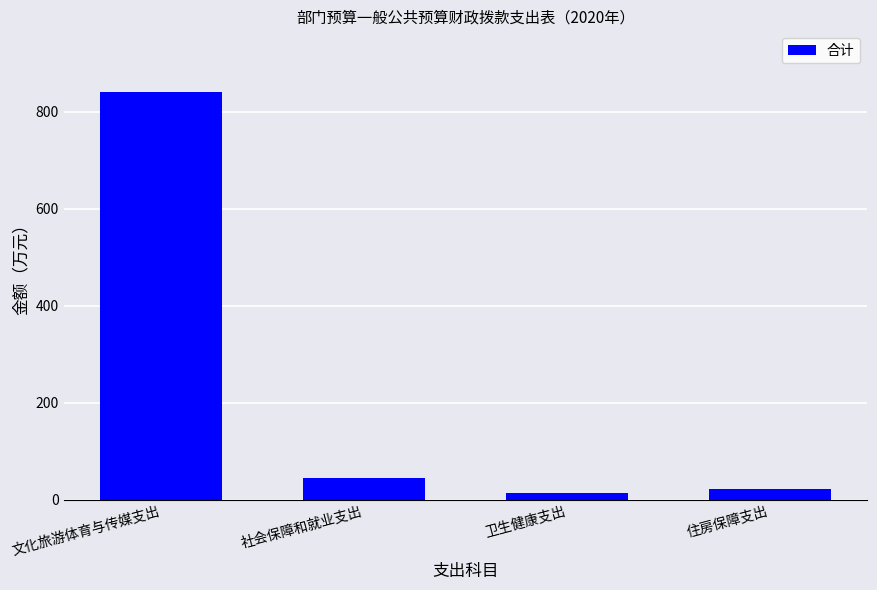

How many bars are there in total?

4